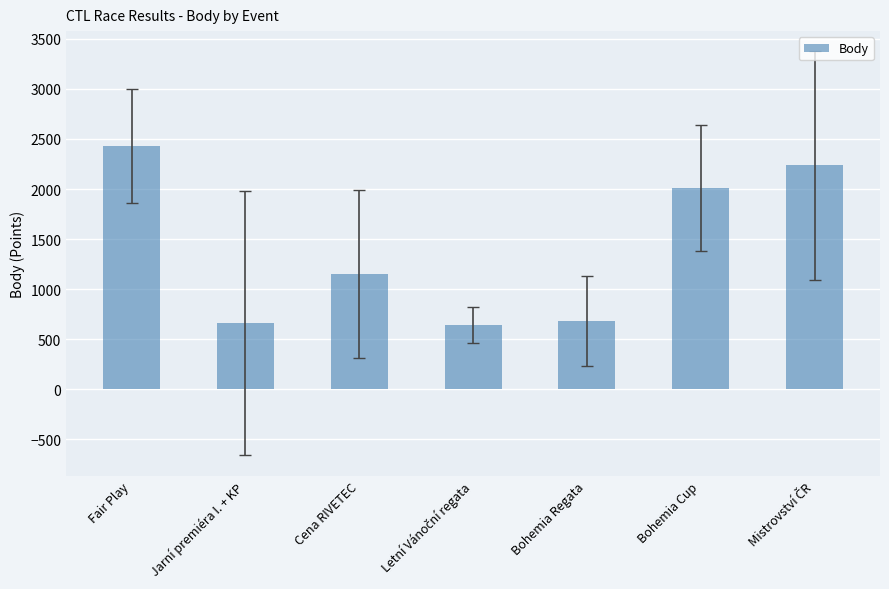

What is the label of the 3rd bar from the left?

Cena RIVETEC